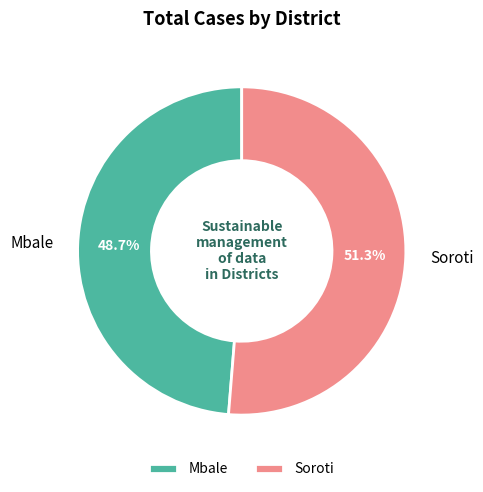

How many slices are in this pie chart?

2